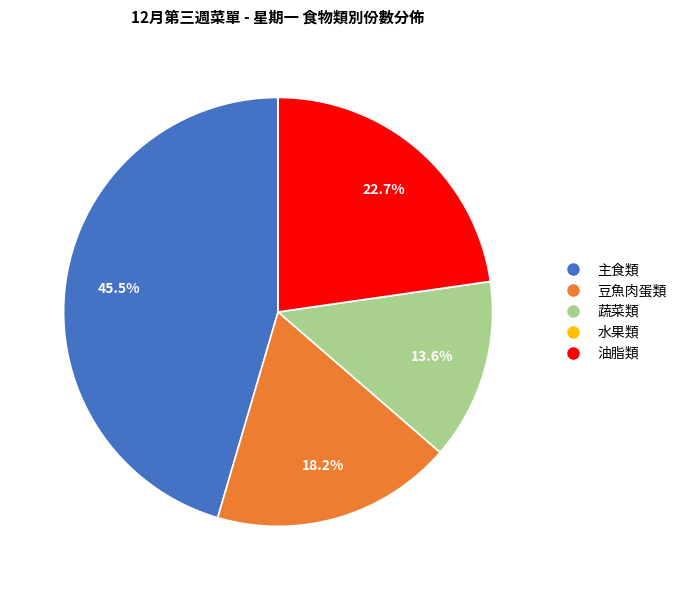

Does any single category account for the majority?

No